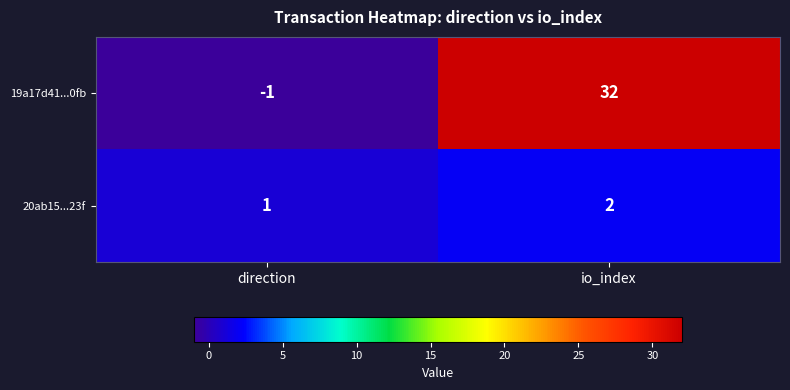

At which label is 20ab15...23f closest to 1?

direction